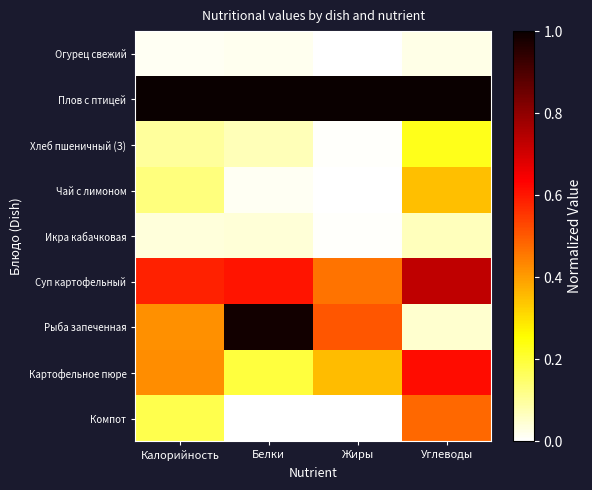

At which category does the chart reach its peak across all series?

Калорийность